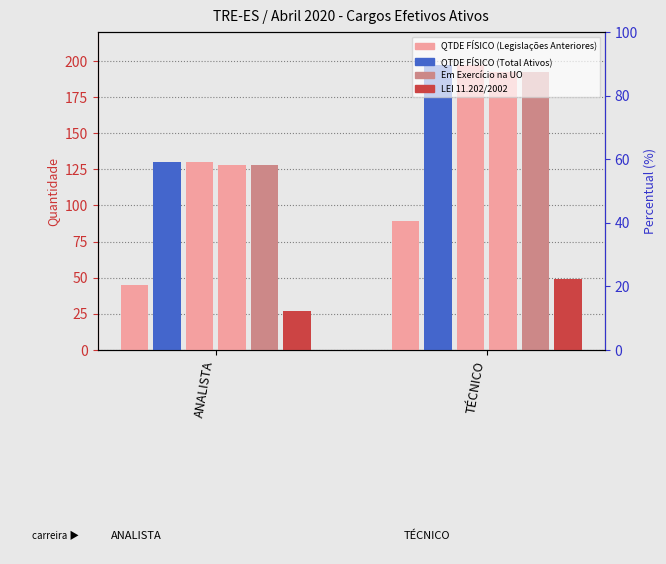

What is the total value across all series at ANALISTA?

588